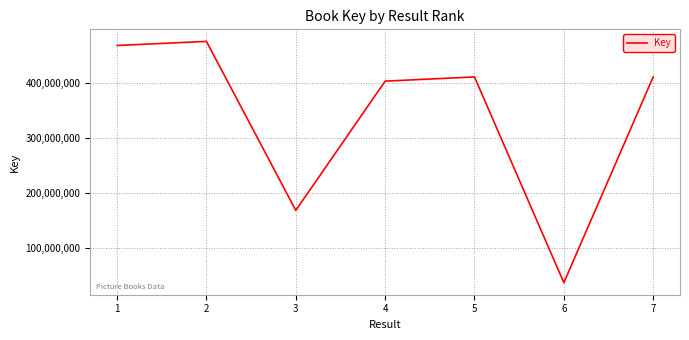

How many interior local peaks (higher than both neighbors) does the data have?

2